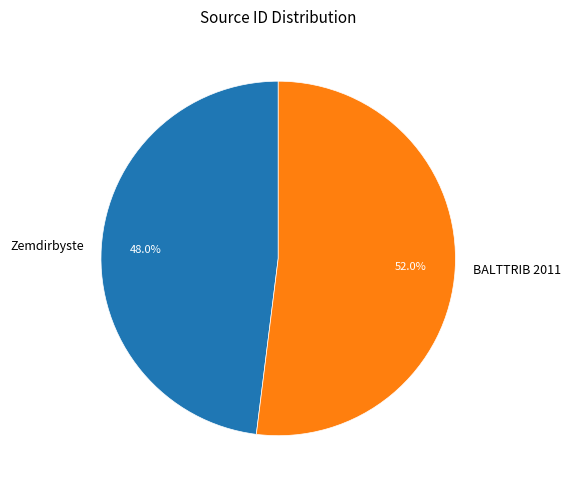

Combined, do Zemdirbyste and BALTTRIB 2011 account for over 50%?

Yes